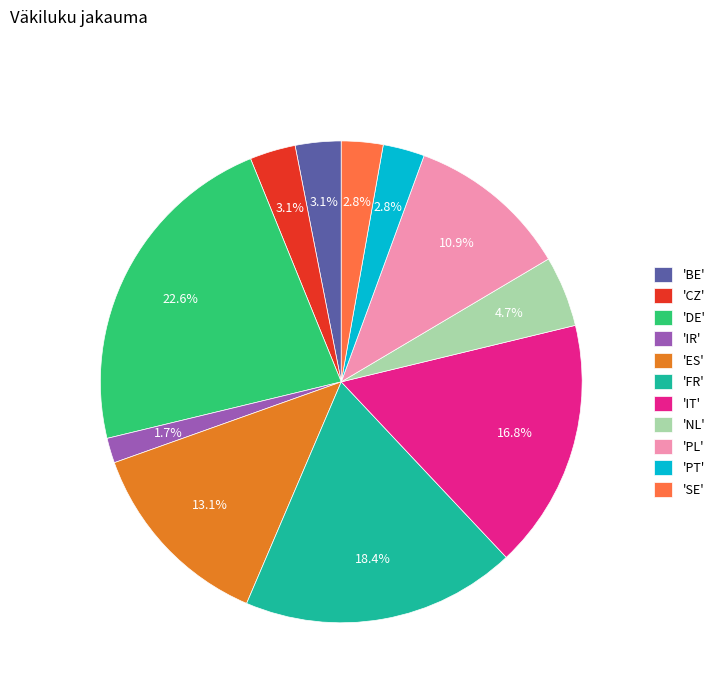

What is the smallest slice in the pie chart?

'IR'